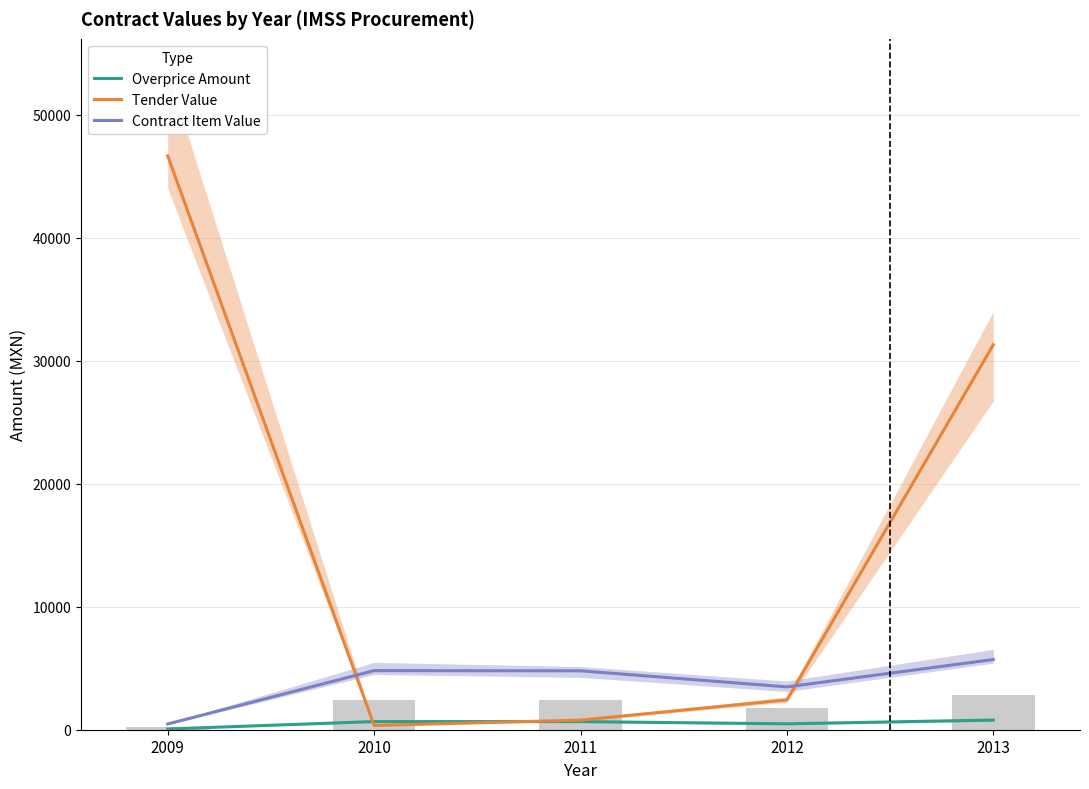

The Contract Item Value series shows 4802.4 at 2010. True or false?

True